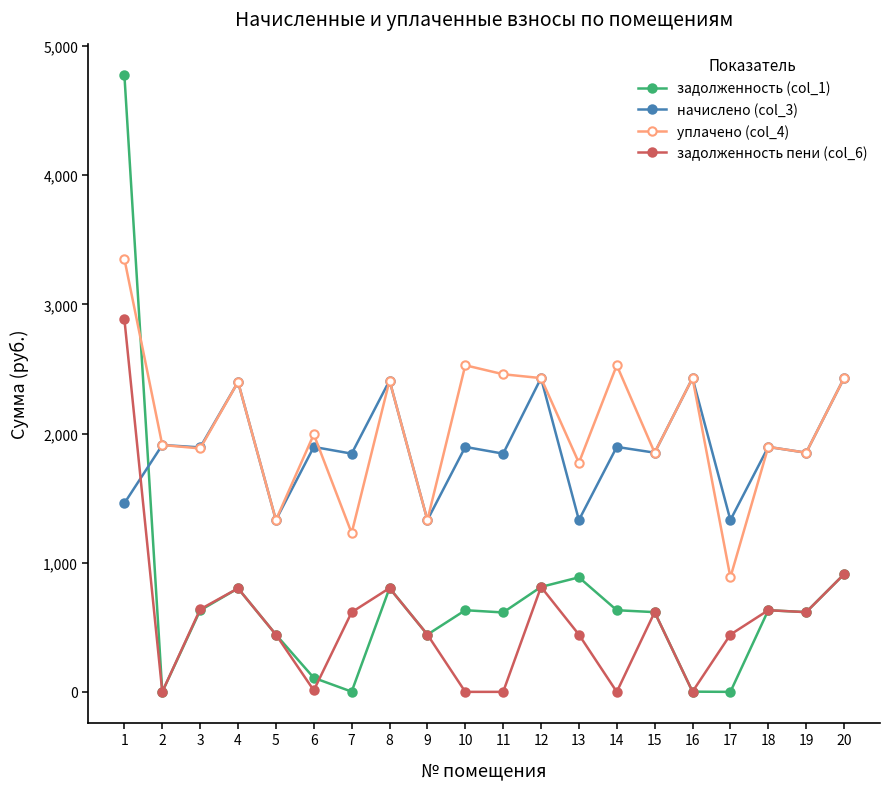

What is the value of the задолженность (col_1) point at the 11th from the left?

614.8